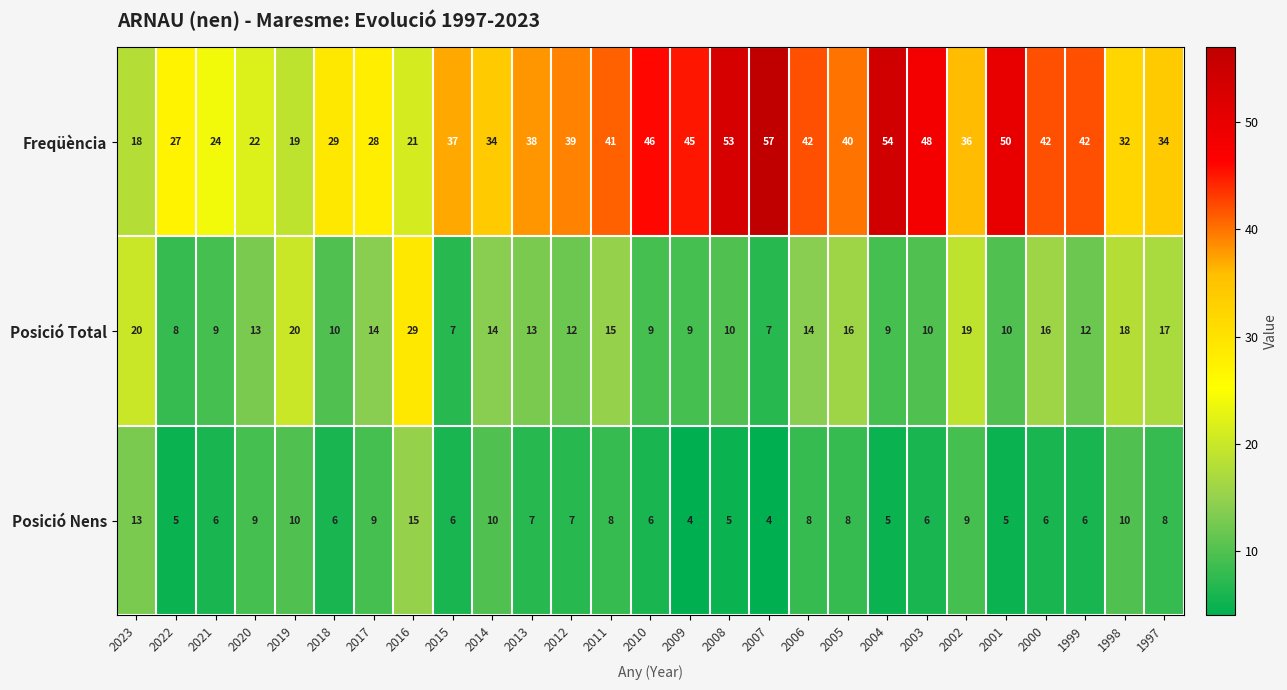

What is the spread (max minus min) of values at 2001?

45